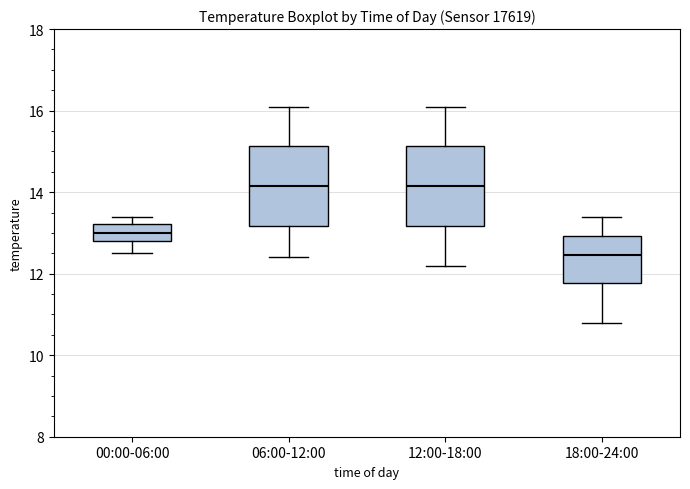

Where does the lower whisker of the box for 12:00-18:00 end on the y-axis? The values are not printed on the chart, so give them approximately, as read against the axis.

12.2